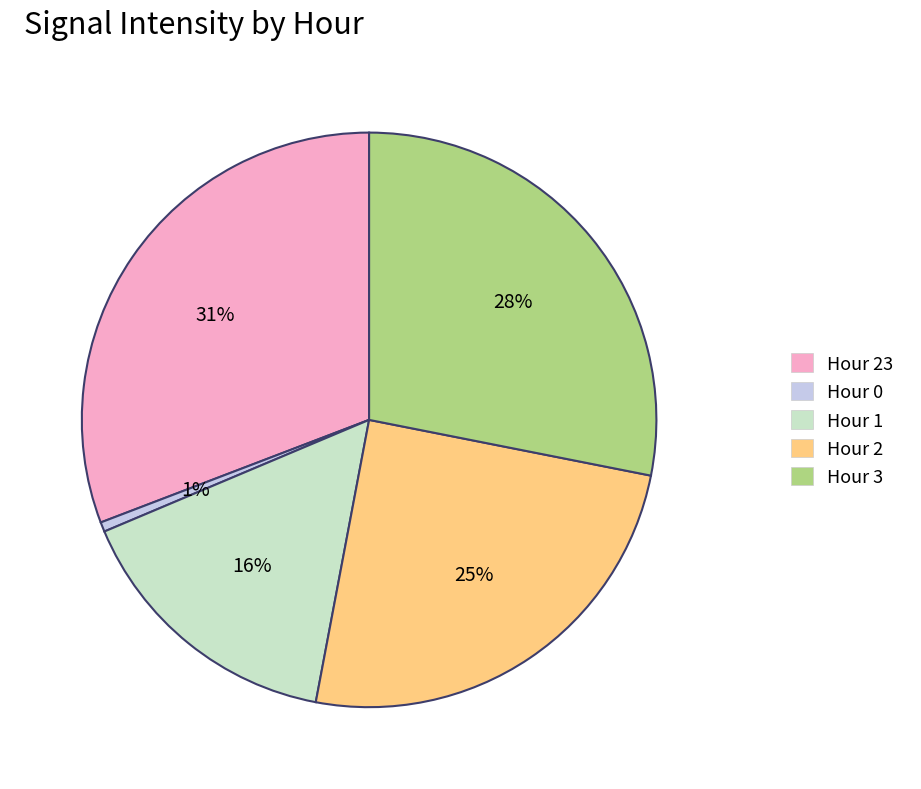

What is the smallest slice in the pie chart?

Hour 0